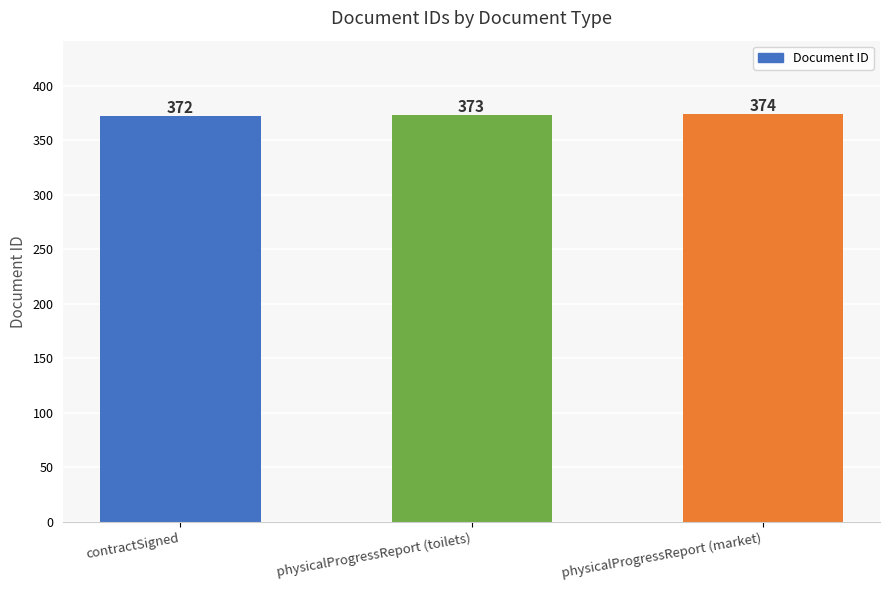

Reading right to left, transcribe all the data shown in this chart.

374	373	372